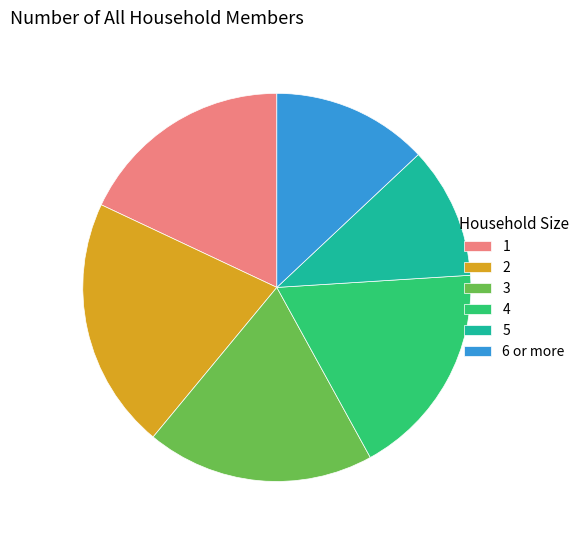

Does any single category account for the majority?

No